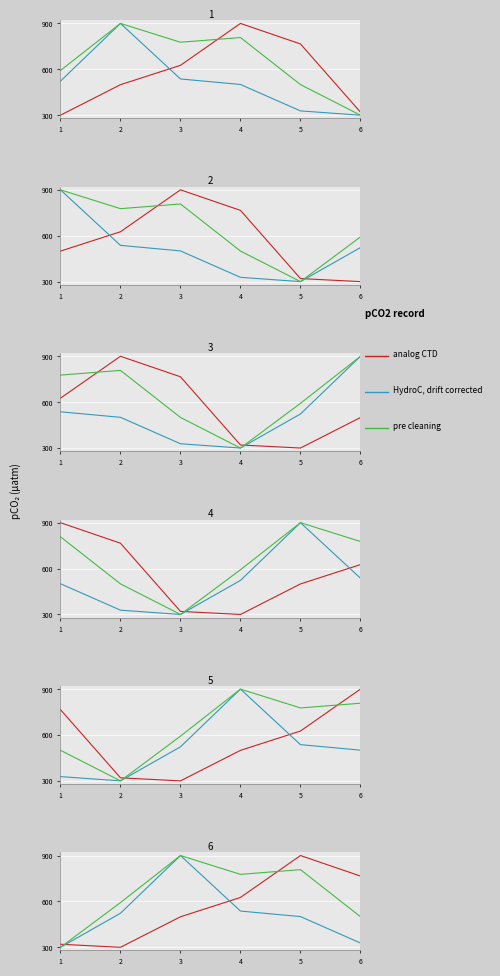

How many data points does each series have?

6